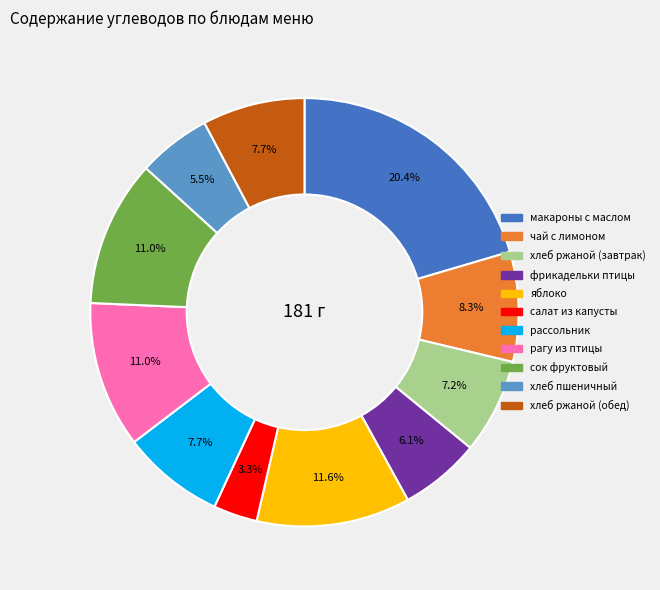

Is there any slice that represents more than half of the pie?

No